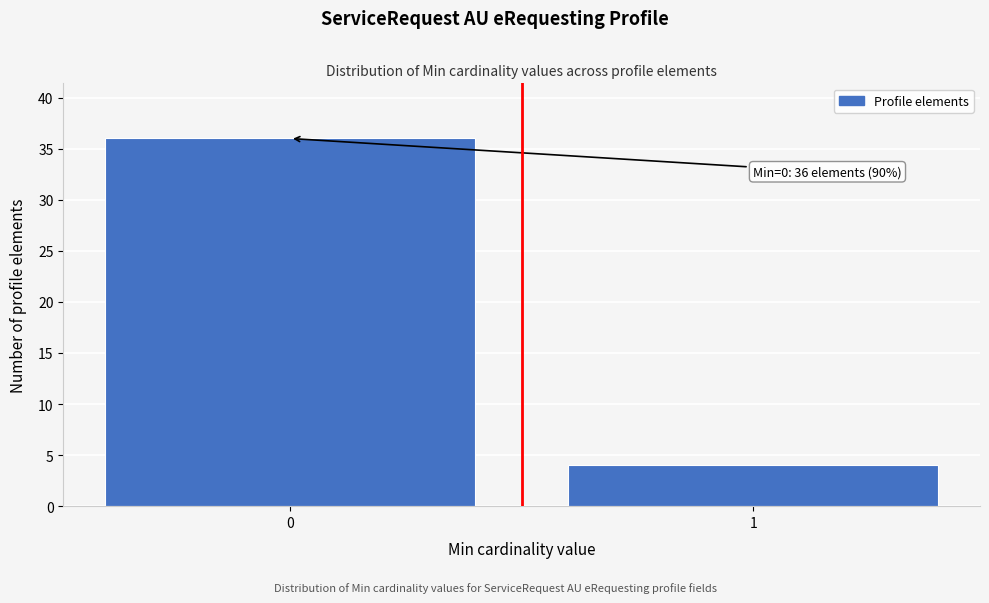

Reading left to right, list all the values displayed in this chart.

36	4